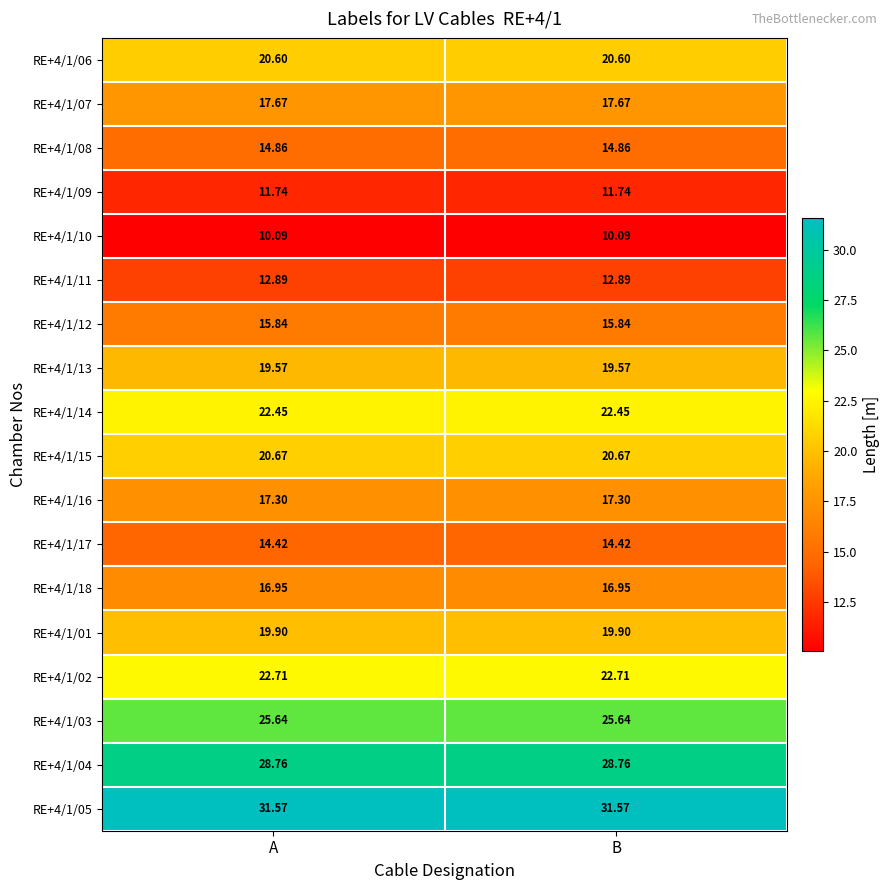

Is the value of RE+4/1/15 at A greater than the value of RE+4/1/07 at B?

Yes